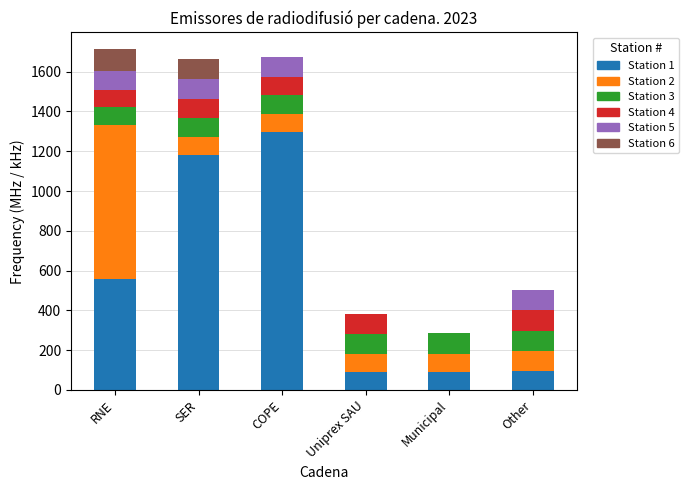

The Station 1 series shows 88.8 at Municipal. True or false?

True